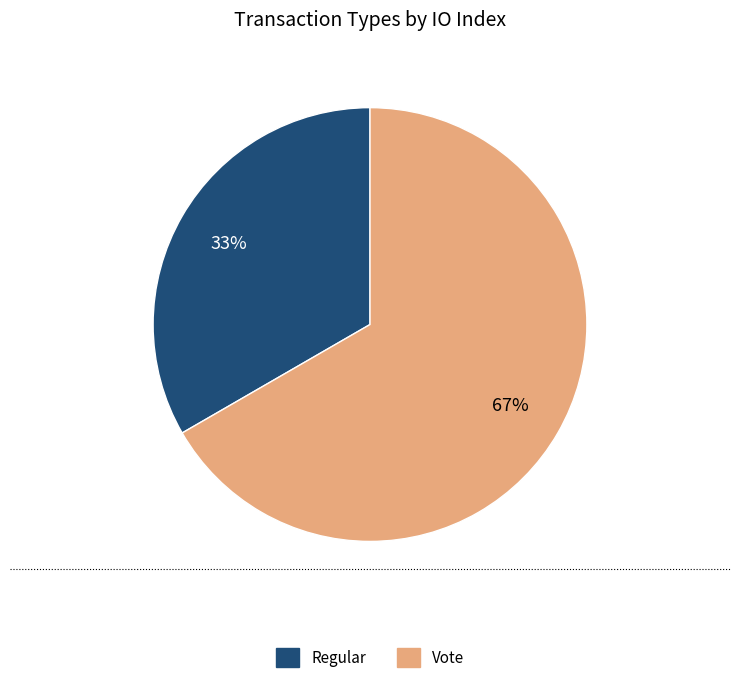

How many slices are in this pie chart?

2